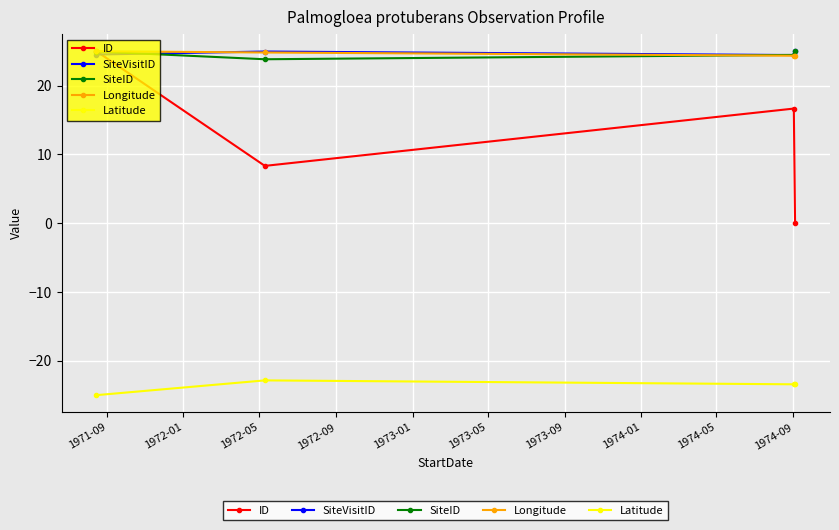

What is the value of the ID point at the 3rd from the left?

16.7